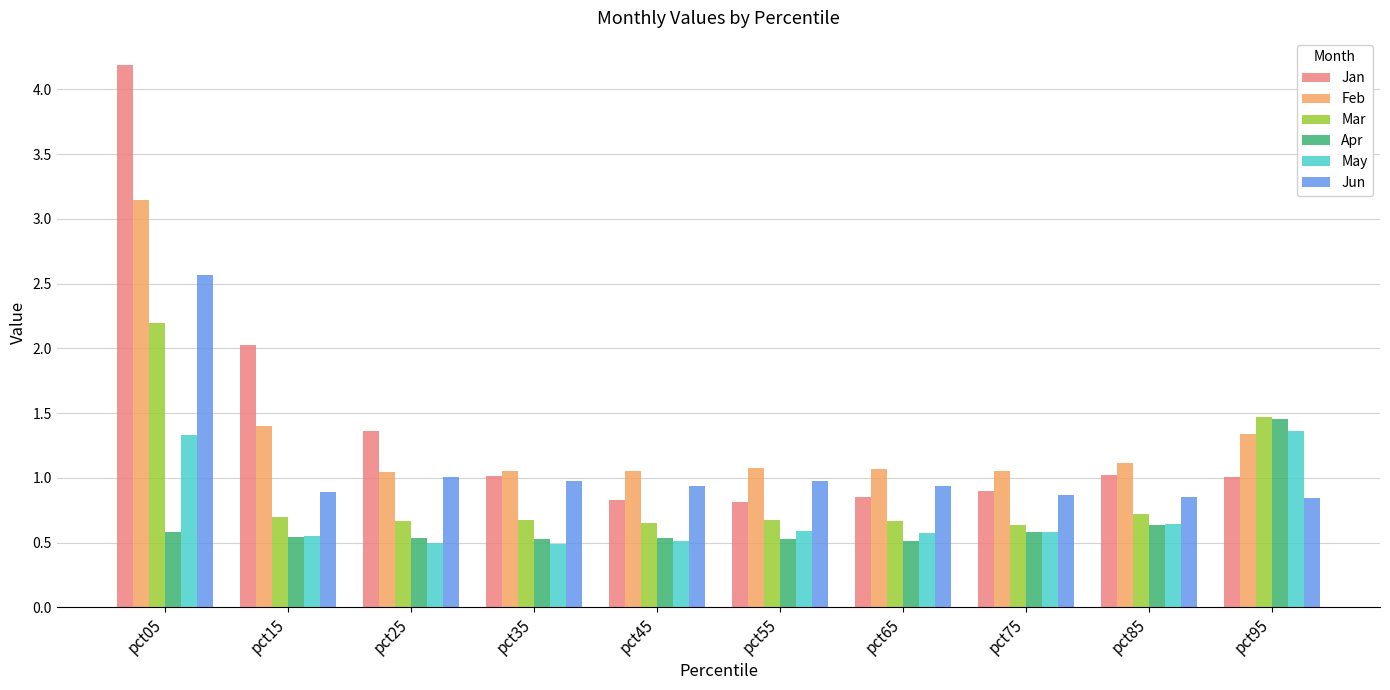

Read the Mar value at pct65.

0.7